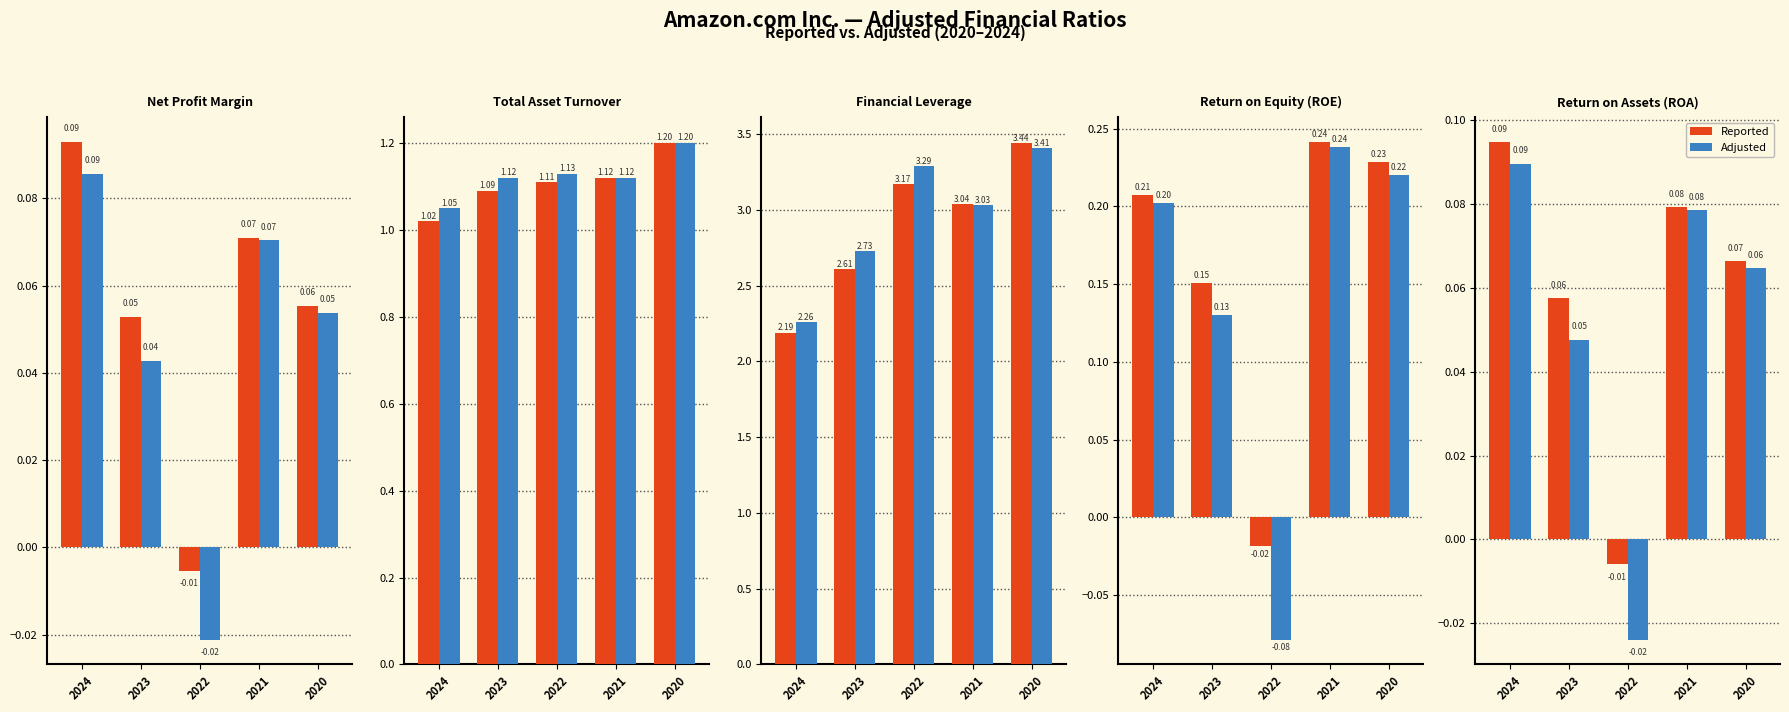

Reading left to right, extract all data points from this chart.

Reported: 2024=0.1	2023=0.1	2022=-0.0	2021=0.1	2020=0.1
Adjusted: 2024=0.1	2023=0.0	2022=-0.0	2021=0.1	2020=0.1